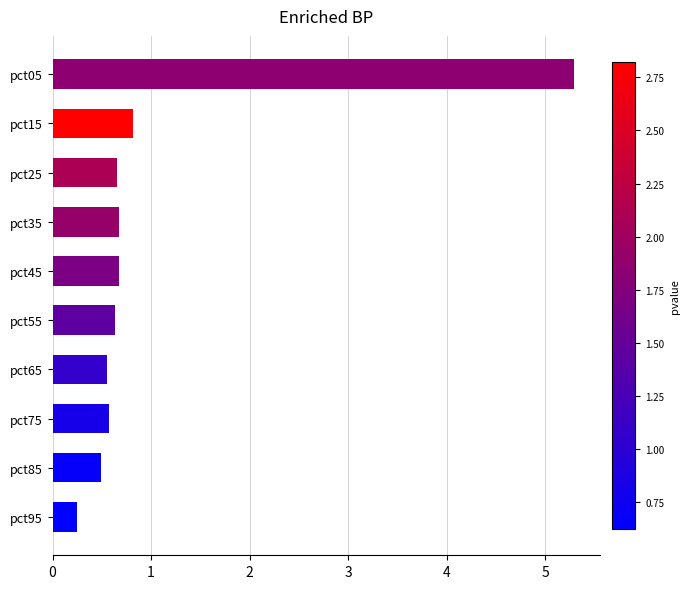

What is the value of the 9th bar from the top?

0.5